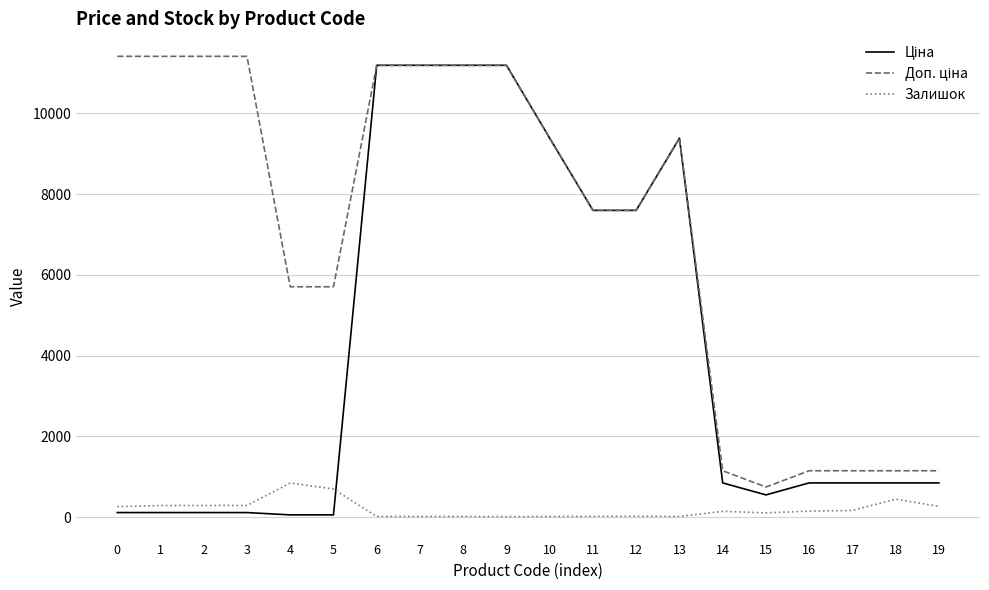

The value of Залишок at 5 is 1227.7. True or false?

False